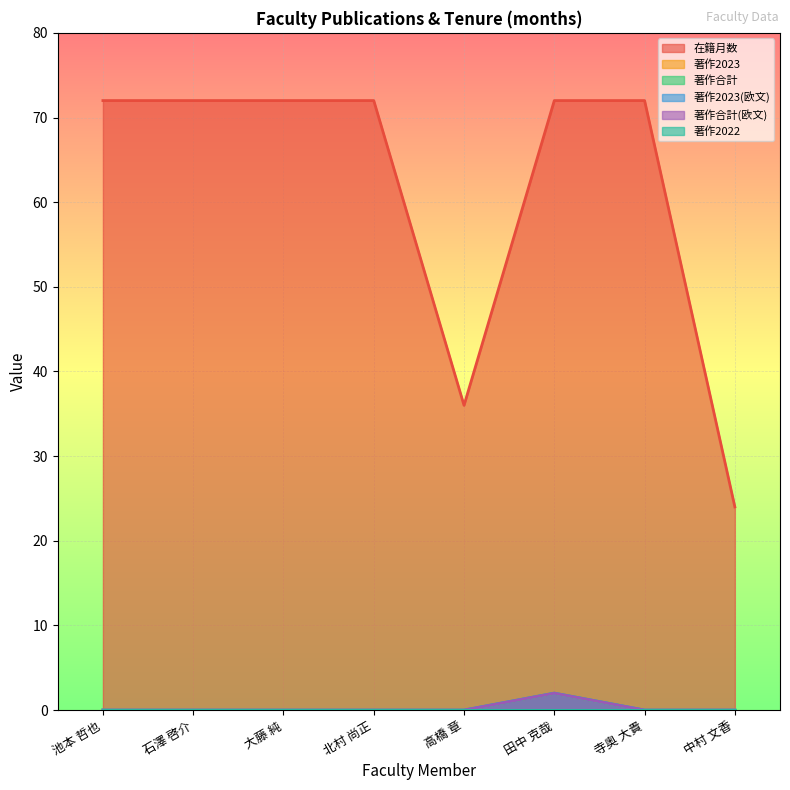

Where is 著作合計 nearest to the value 1?

池本 哲也